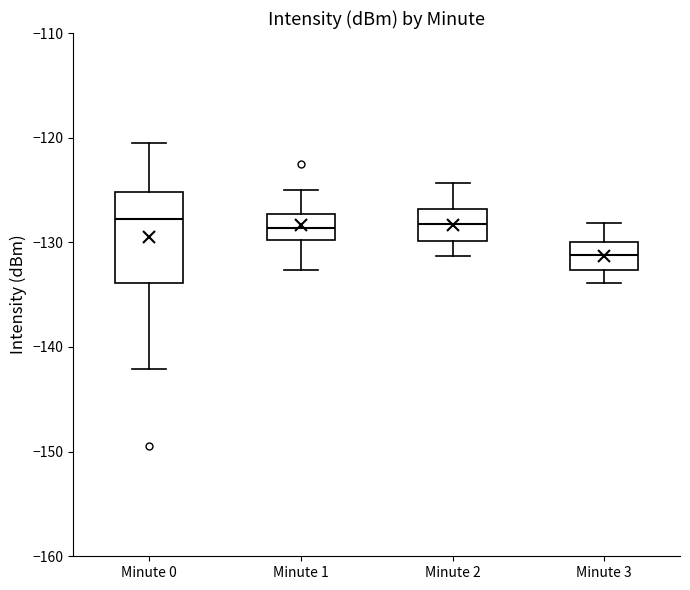

Which box has the lowest median line?

Minute 3